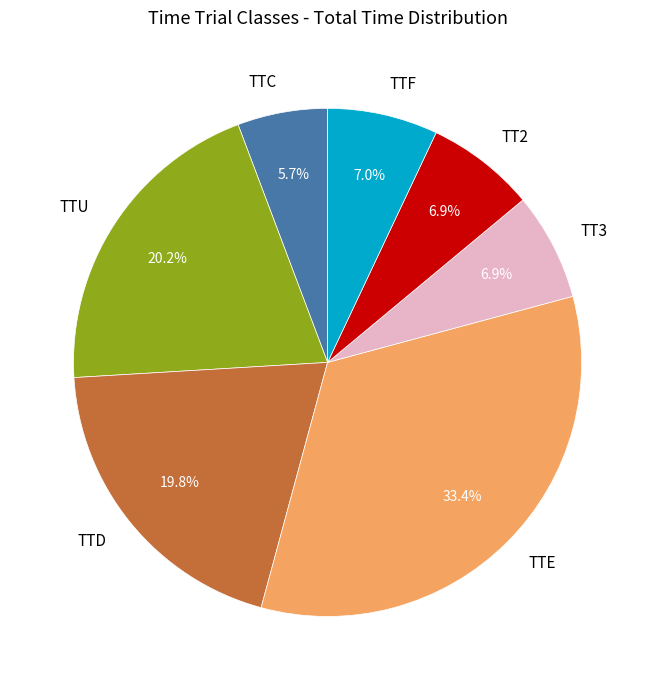

What percentage is NOT represented by TT3?

93.1%